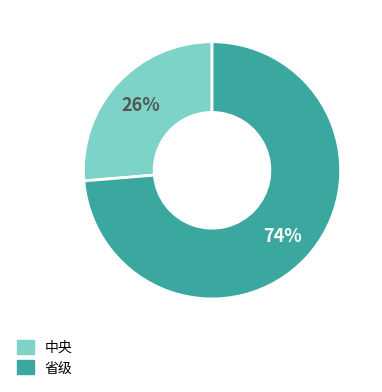

Which category has the biggest portion of the pie?

省级